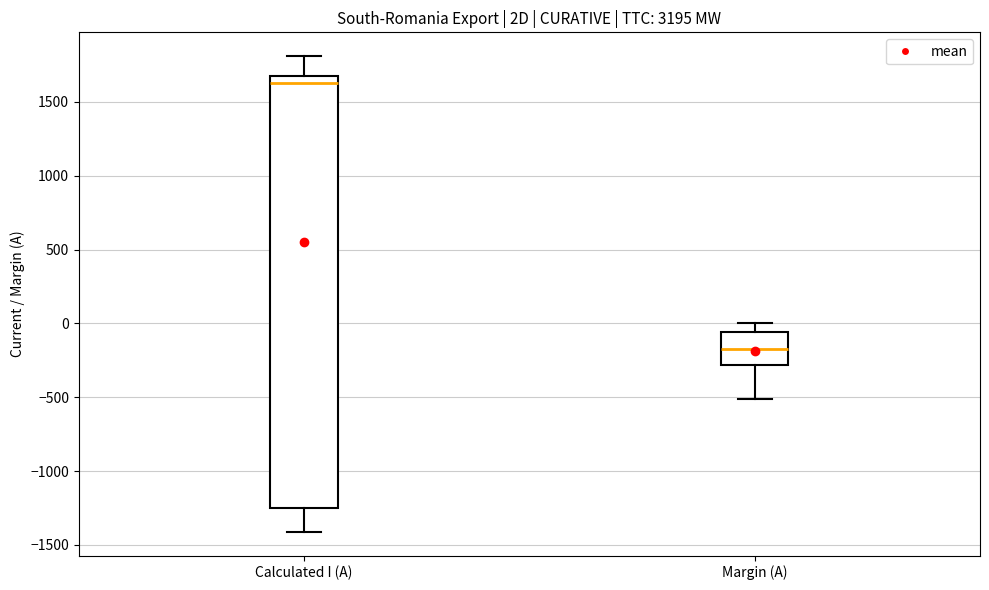

Which box is the tallest, from its lower edge to its upper edge?

Calculated I (A)